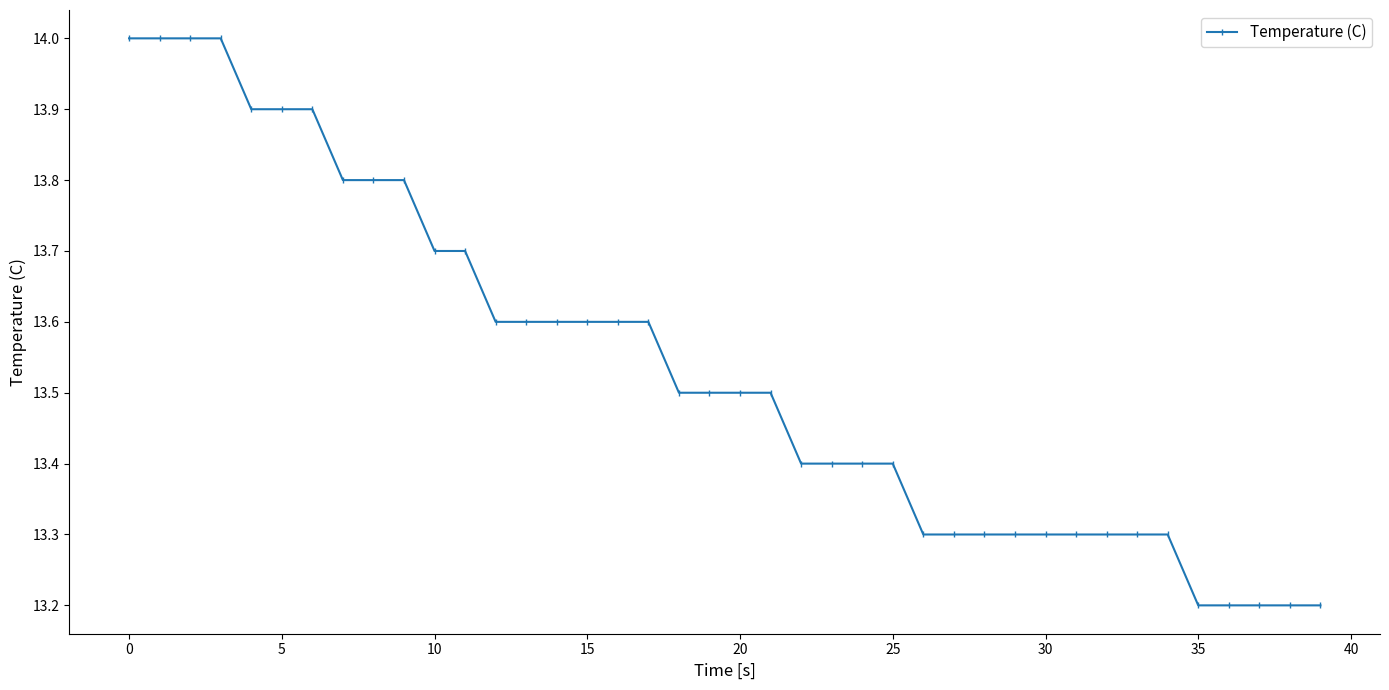

What is the value of the 14th point from the left?

13.6